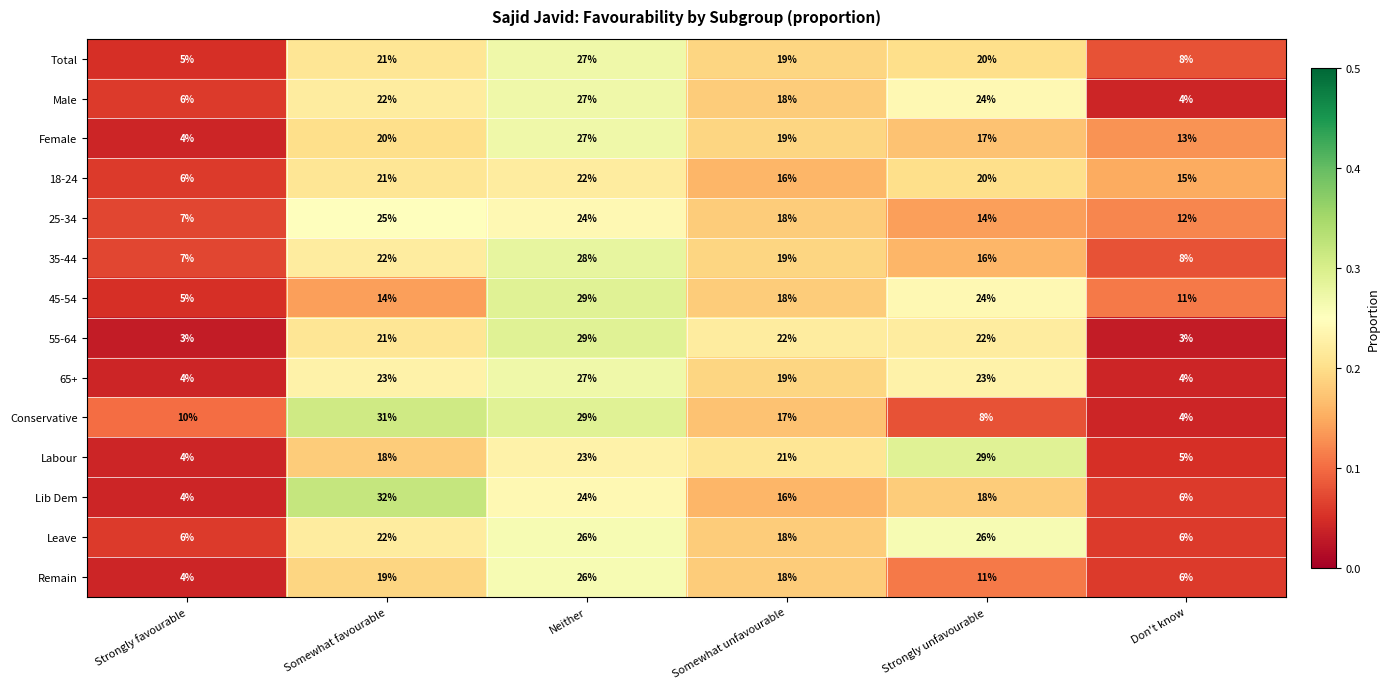

How many distinct data groups are displayed?

14